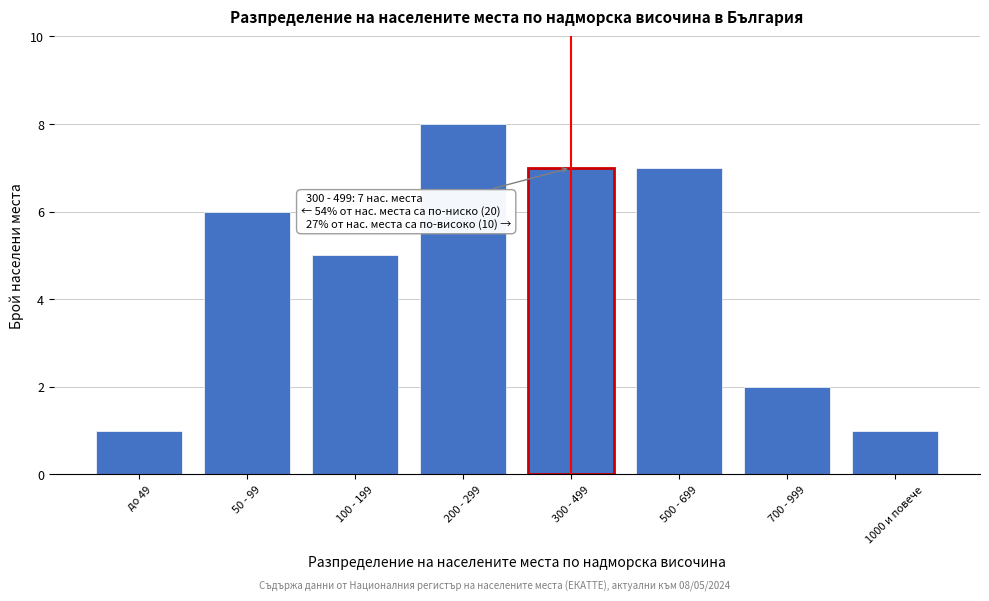

Reading left to right, list all the values displayed in this chart.

до 49=1	50 - 99=6	100 - 199=5	200 - 299=8	300 - 499=7	500 - 699=7	700 - 999=2	1000 и повече=1